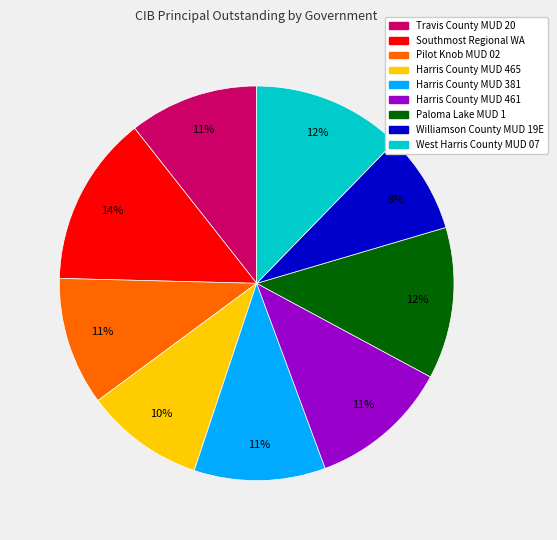

How many segments does this pie chart have?

9